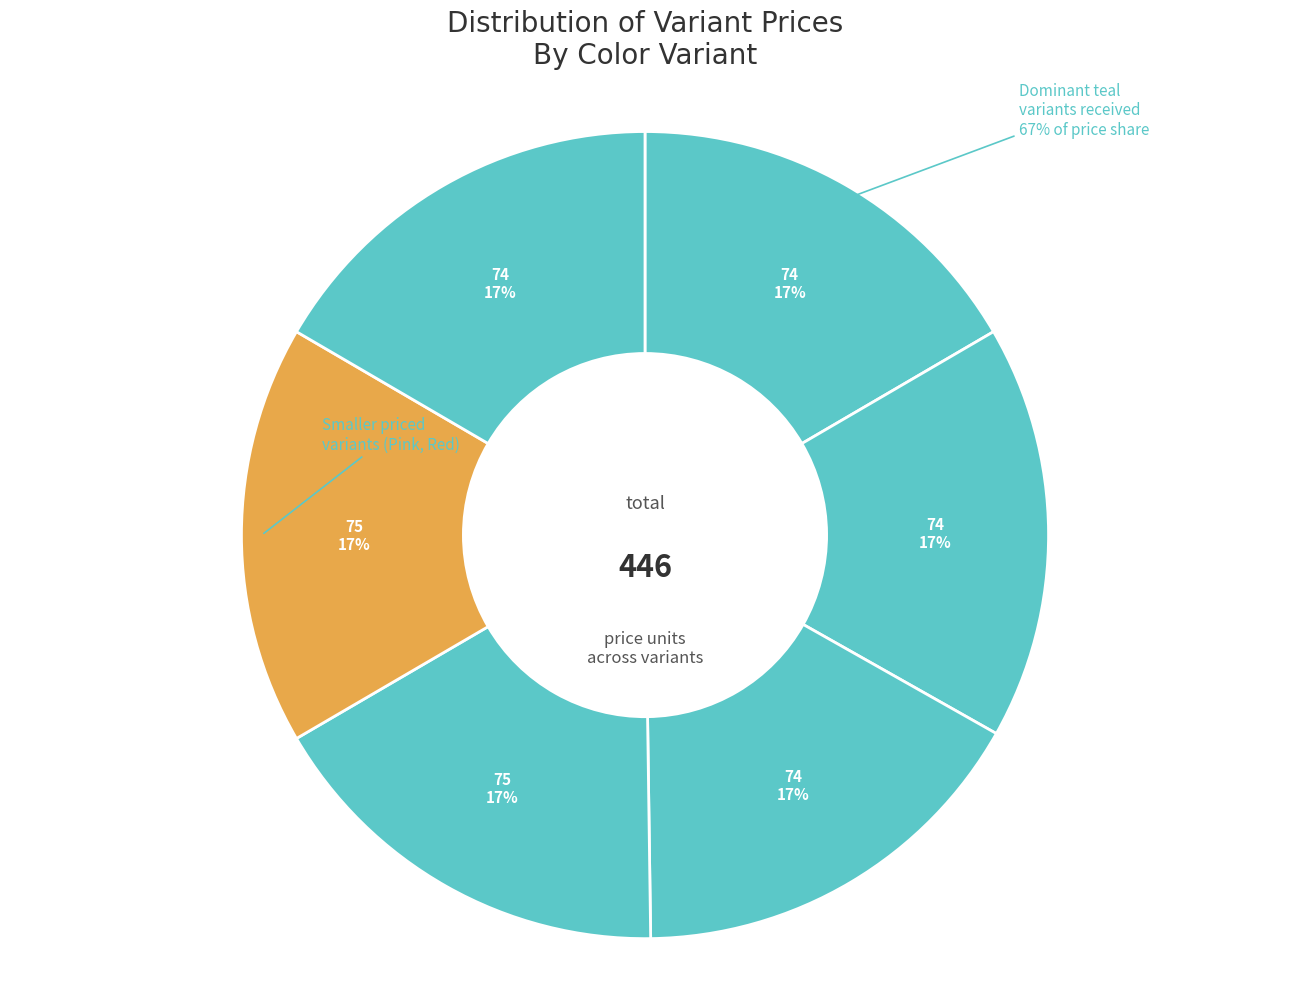

How much of the chart is everything except Green?

83.4%